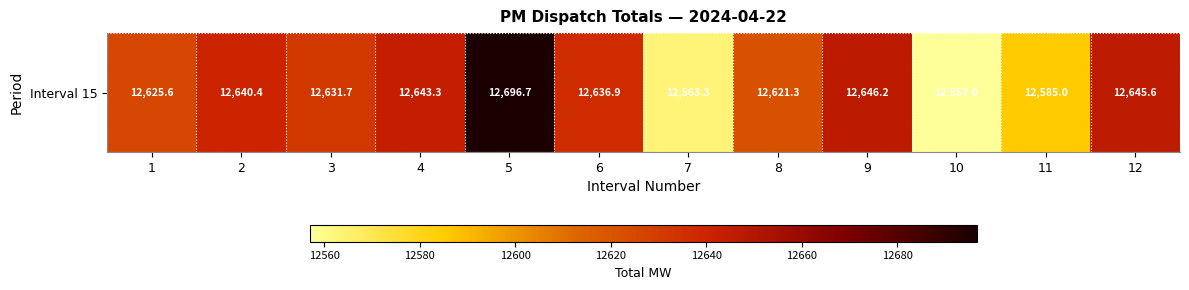

What is the sum of the values at 10 and 1?

25182.6